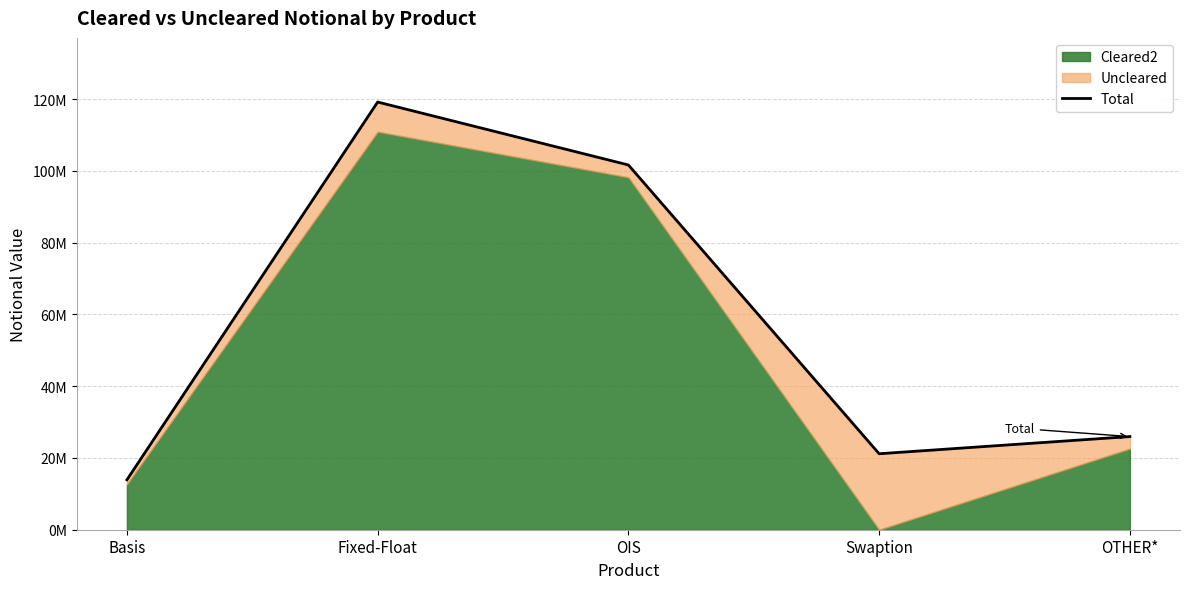

What is the difference between the values at OTHER* and Basis?

12050506